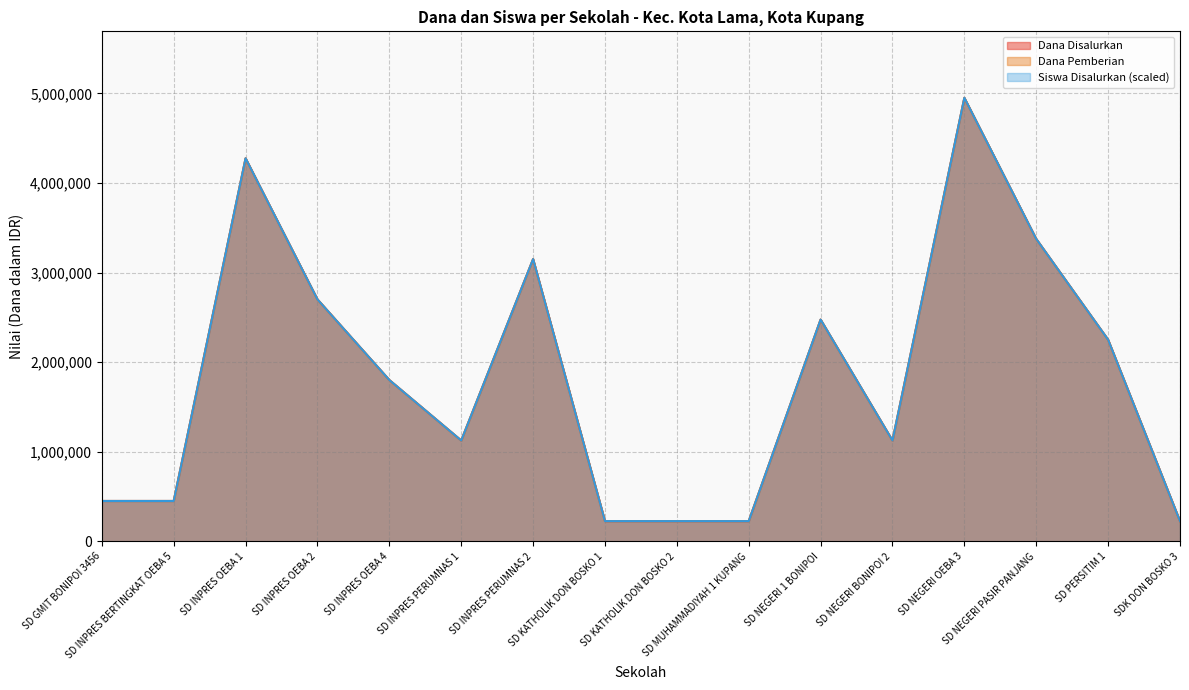

What is the difference between the Dana Pemberian values at SD KATHOLIK DON BOSKO 2 and SD NEGERI BONIPOI 2?

900000.0